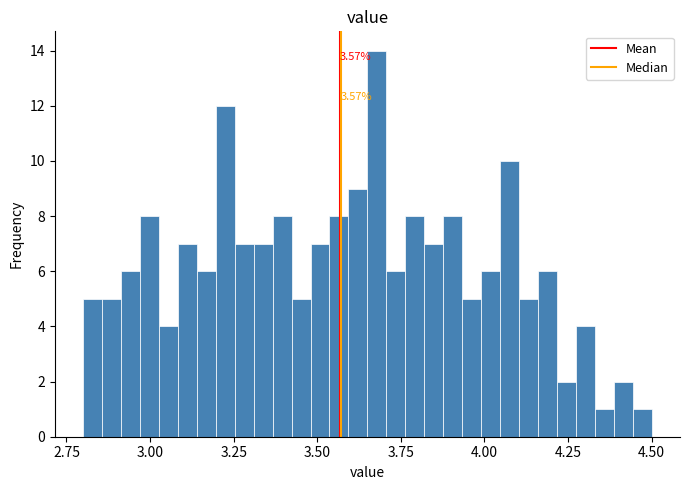

Around what value on the x-axis is the tallest bar? Give the approximate position of its centre, as read against the axis.

3.70